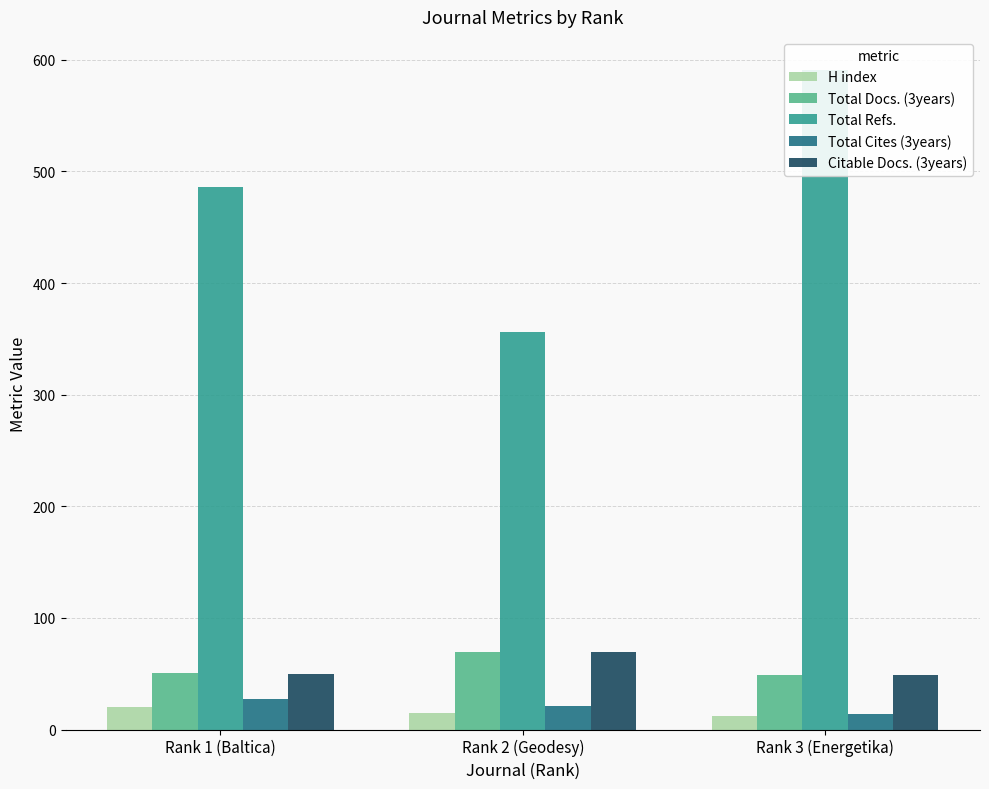

What is the total value across all series at Rank 3 (Energetika)?

715